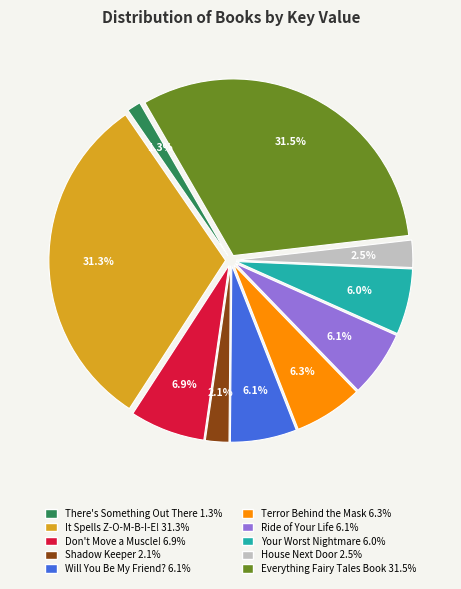

Which slice is the smallest?

There's Something Out There